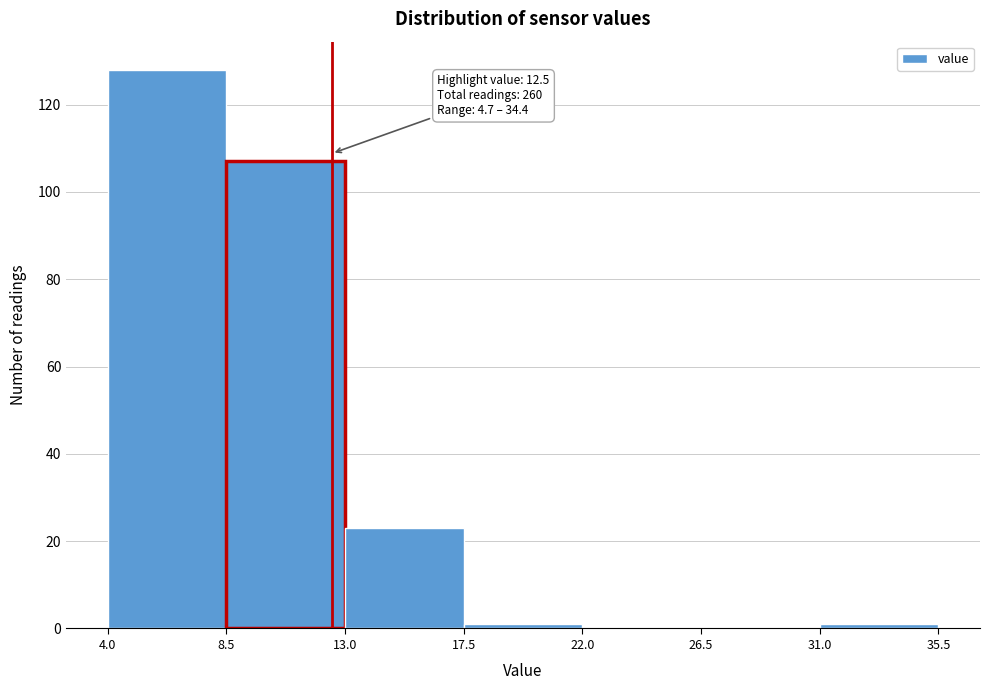

Over which range of the x-axis is the bar tallest?

4.0 to 8.5